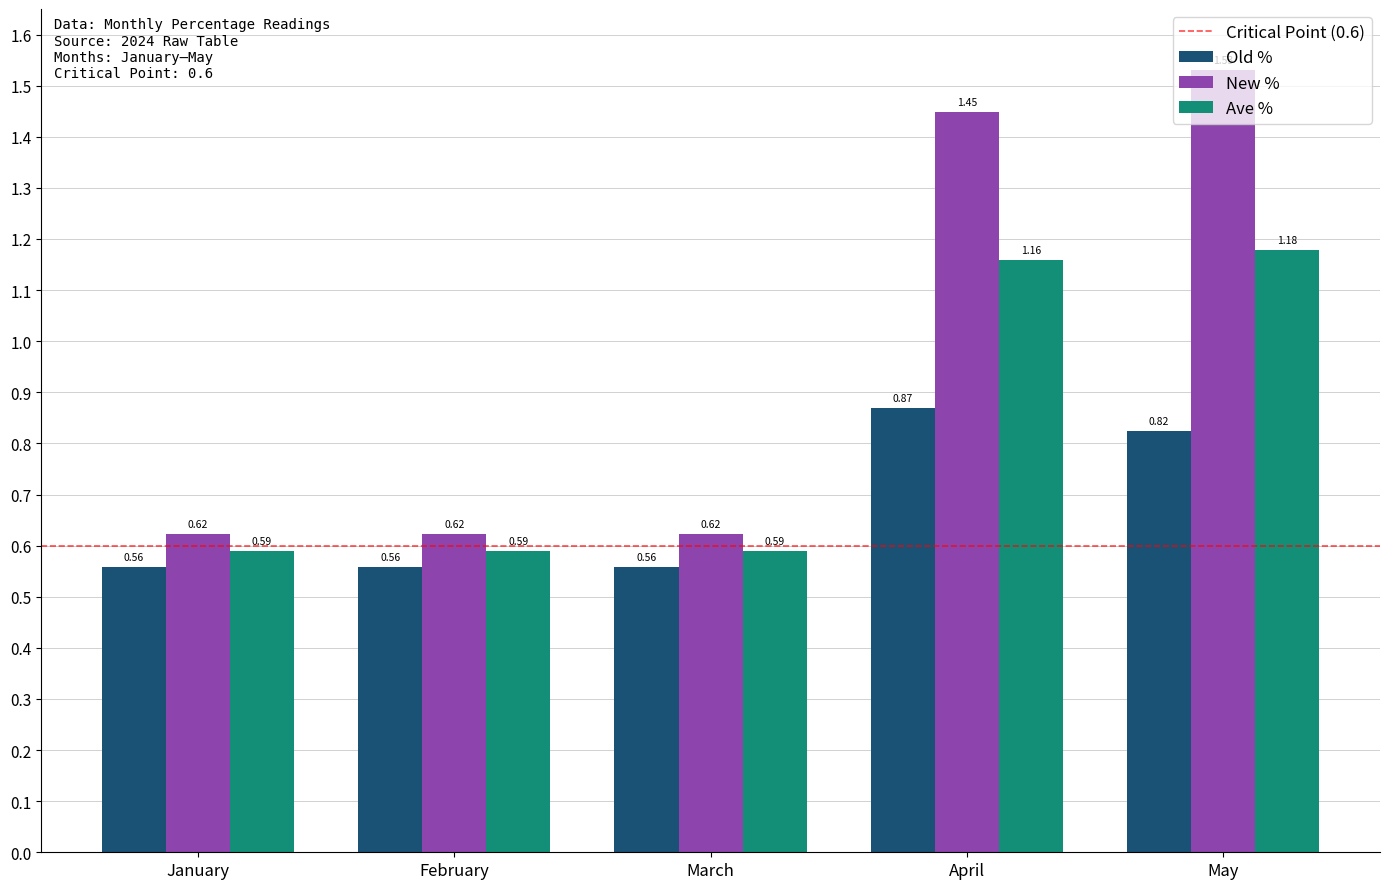

Rank the series at April from highest to lowest value.

New %, Ave %, Old %